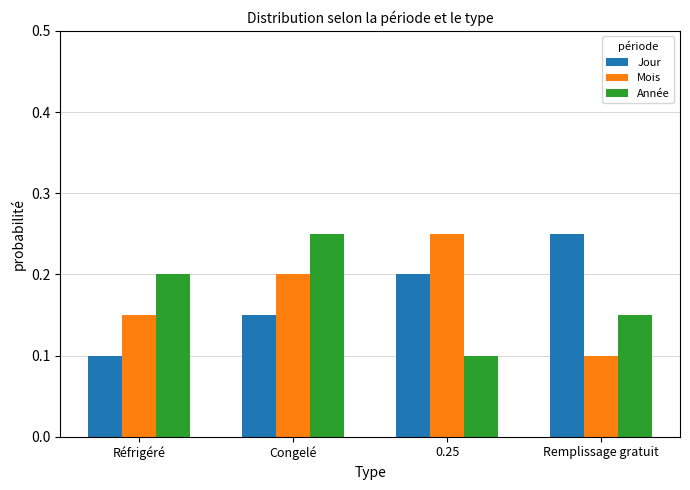

Which category has the highest value in the Jour series?

Remplissage gratuit